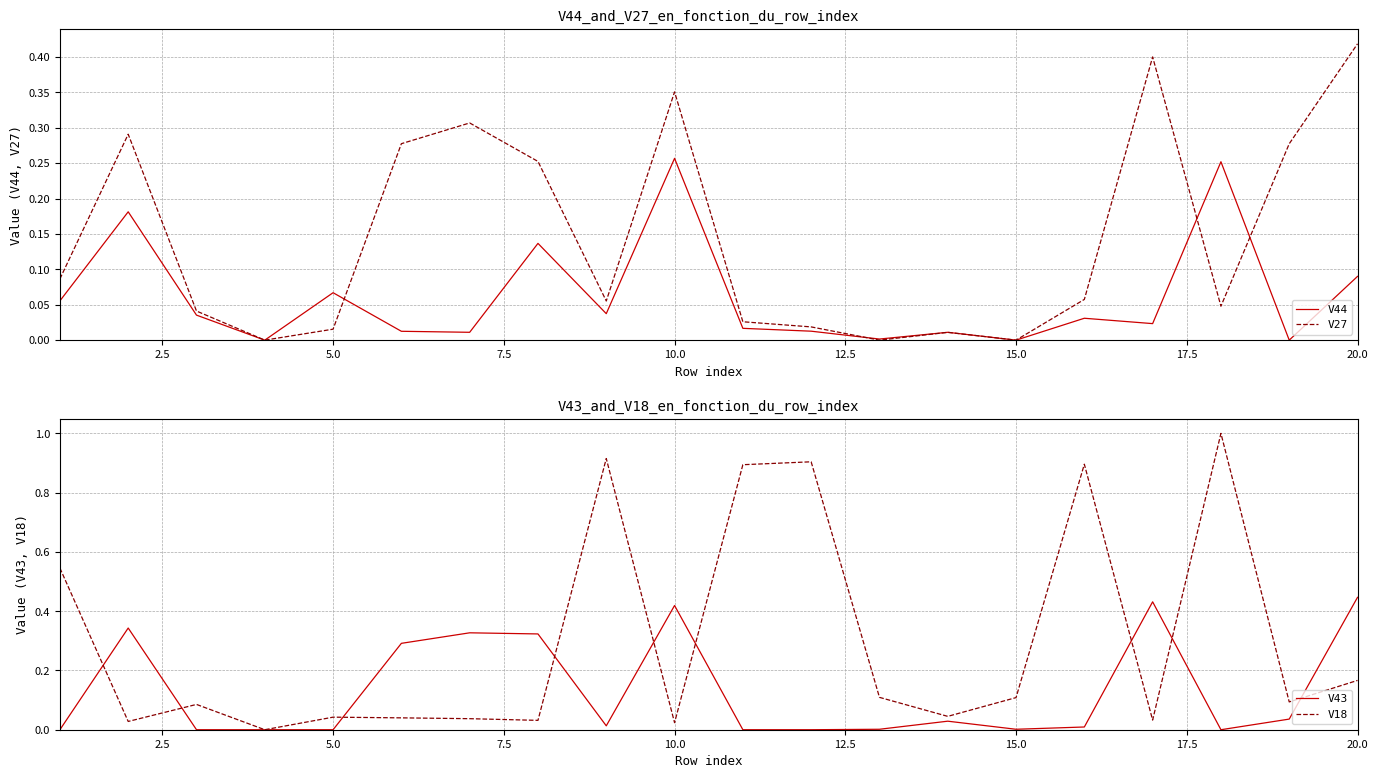

How many distinct data groups are displayed?

4